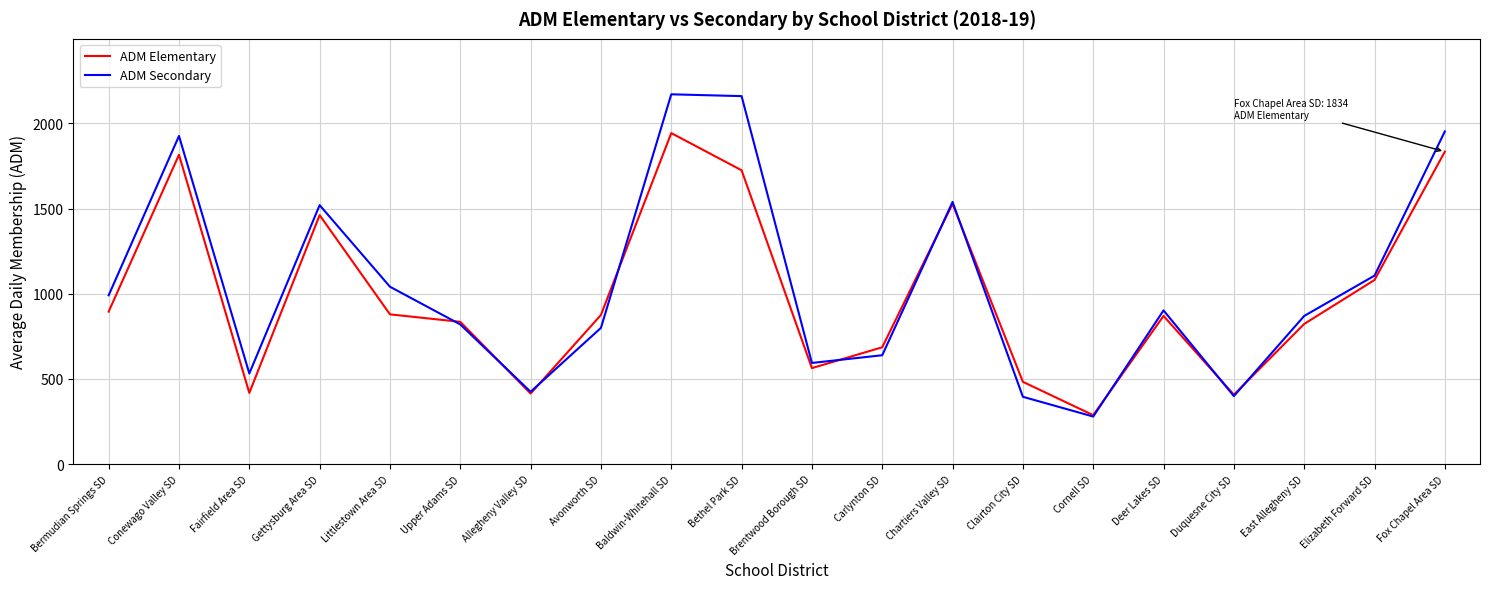

Which series has the largest range (max minus min)?

ADM Secondary